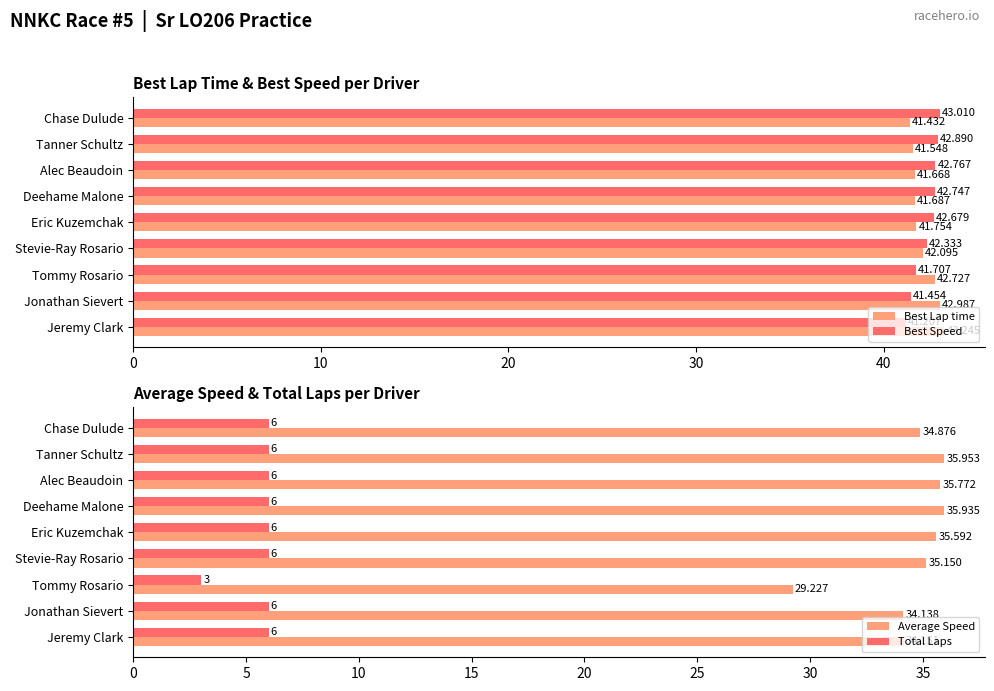

Where is Best Speed nearest to the value 42?

Tommy Rosario